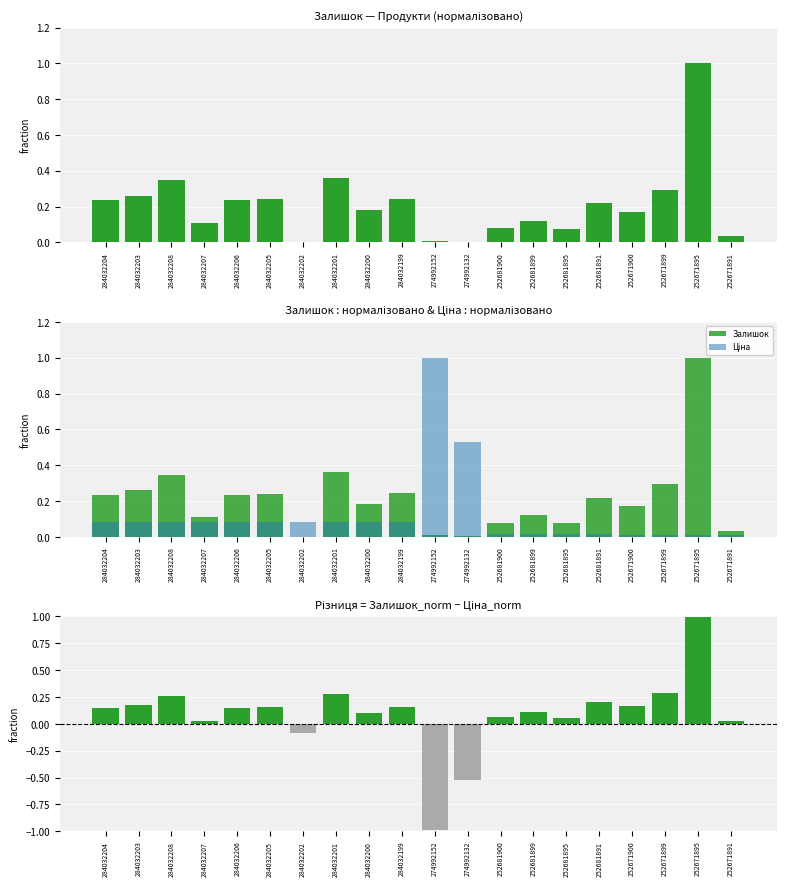

What is the spread (max minus min) of values at 252671900?

0.2